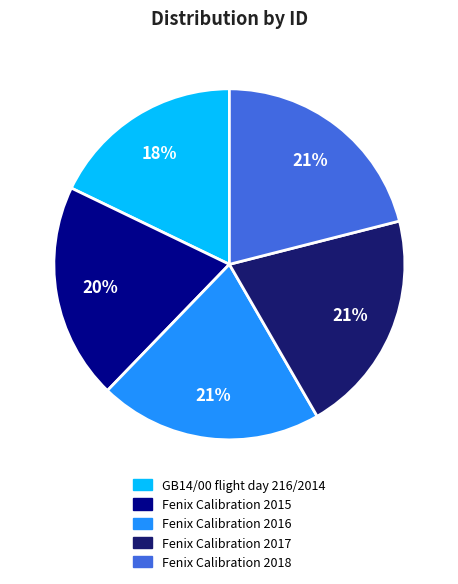

What percentage is the Fenix Calibration 2017 slice, to the nearest percent?

21%